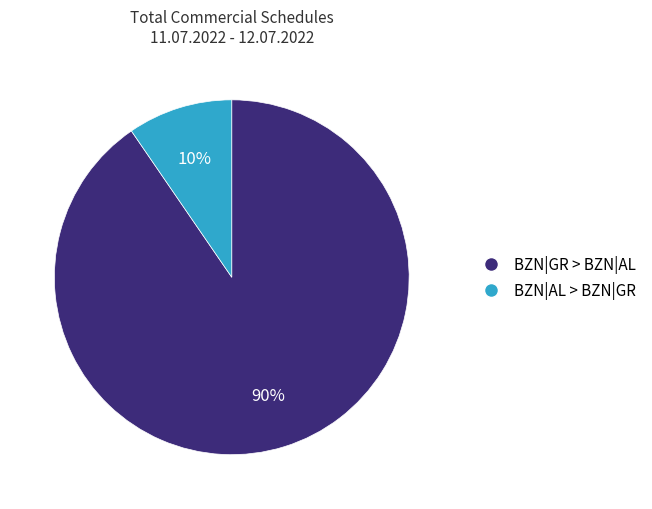

To the nearest percent, what is the average slice percentage?

50%